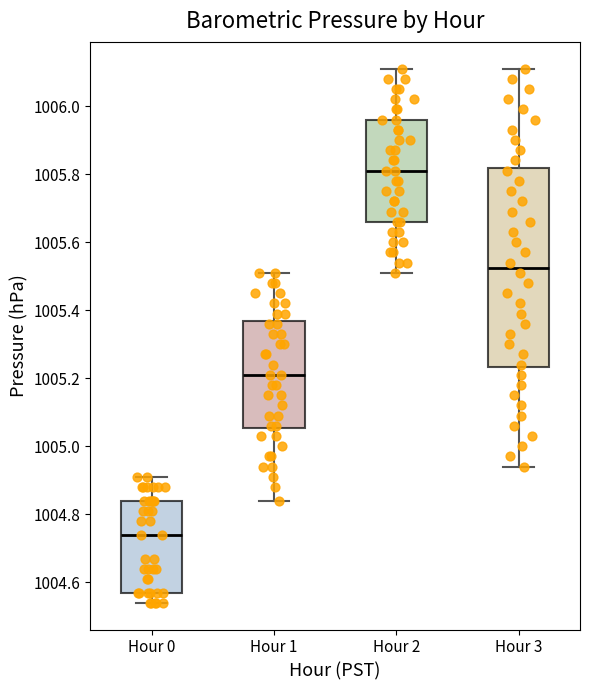

Where does the median line of the box for Hour 1 sit on the y-axis? The values are not printed on the chart, so give them approximately, as read against the axis.

1005.22